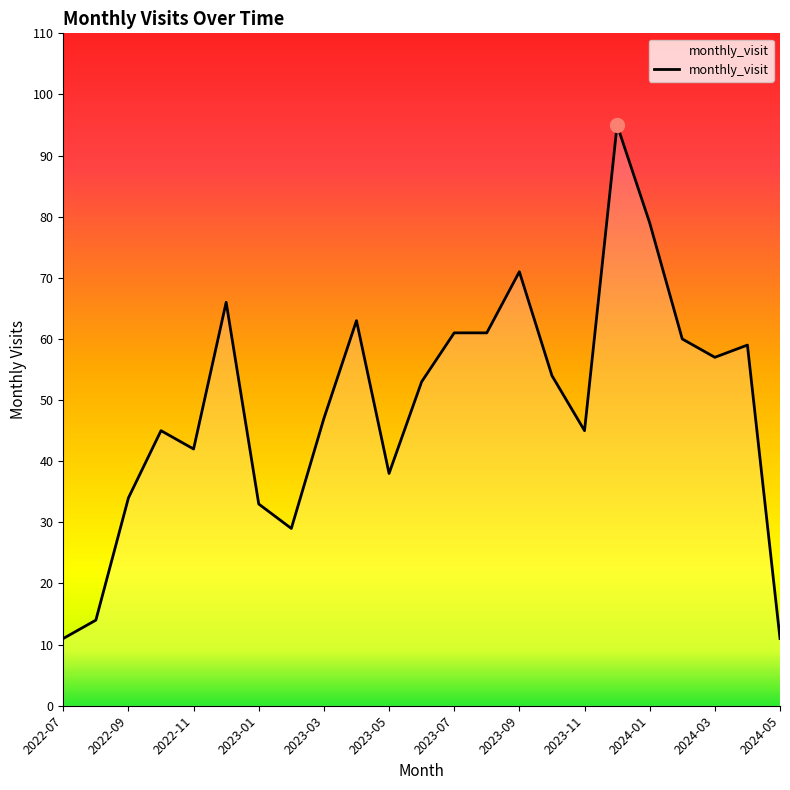

What is the maximum value shown in the chart?

95